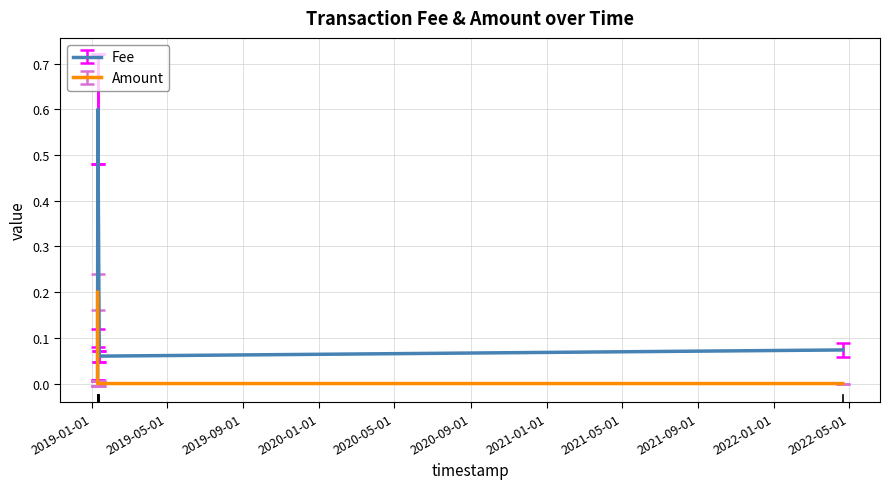

Is it true that Amount equals 0.0 at 2019-01-12 23:49:41?

True